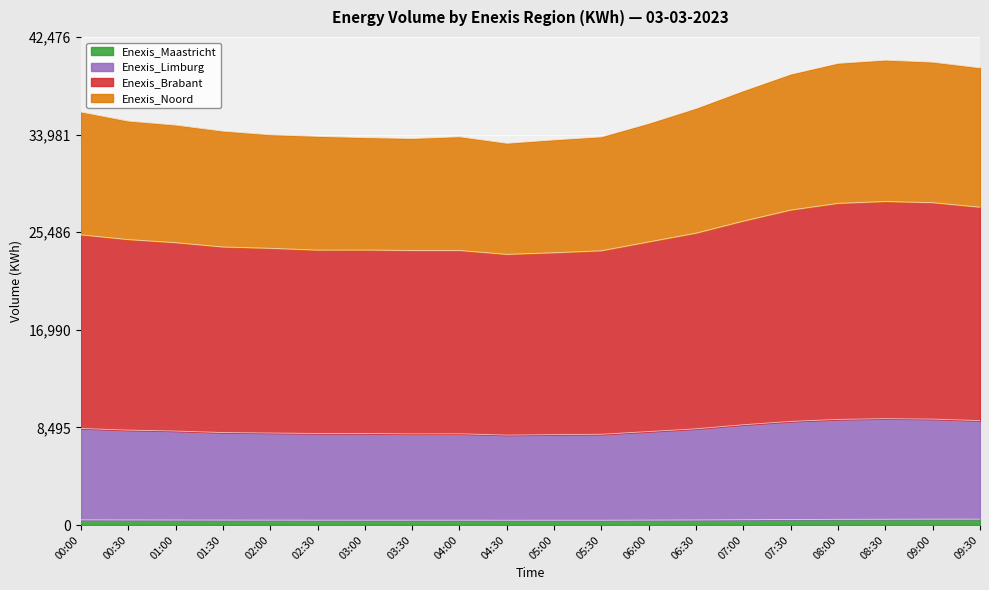

Where is the first local minimum for Enexis_Maastricht?

03:30